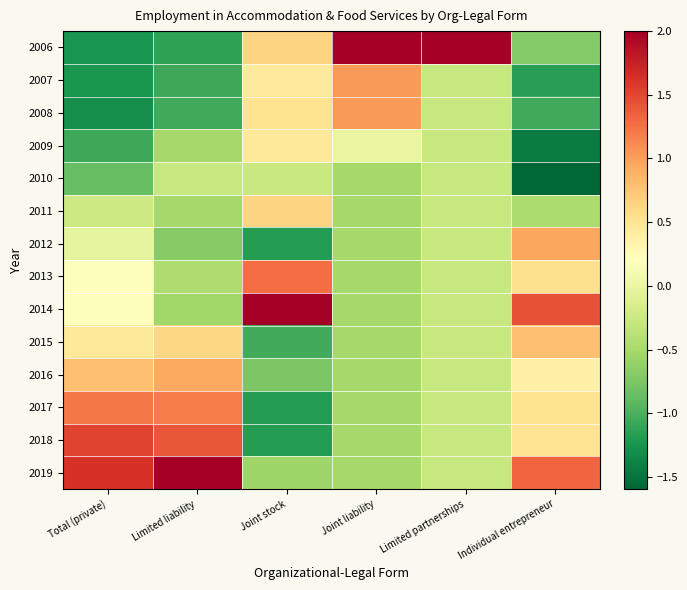

Reading right to left, what are all the values shown in this chart?

2006: Individual entrepreneur=-0.7	Limited partnerships=2.0	Joint liability=2.0	Joint stock=0.6	Limited liability=-1.1	Total (private)=-1.3
2007: Individual entrepreneur=-1.2	Limited partnerships=-0.3	Joint liability=1.0	Joint stock=0.4	Limited liability=-1.1	Total (private)=-1.2
2008: Individual entrepreneur=-1.0	Limited partnerships=-0.3	Joint liability=1.0	Joint stock=0.5	Limited liability=-1.1	Total (private)=-1.3
2009: Individual entrepreneur=-1.4	Limited partnerships=-0.3	Joint liability=0.0	Joint stock=0.5	Limited liability=-0.5	Total (private)=-1.1
2010: Individual entrepreneur=-1.6	Limited partnerships=-0.3	Joint liability=-0.5	Joint stock=-0.3	Limited liability=-0.3	Total (private)=-0.9
2011: Individual entrepreneur=-0.5	Limited partnerships=-0.3	Joint liability=-0.5	Joint stock=0.6	Limited liability=-0.5	Total (private)=-0.2
2012: Individual entrepreneur=0.9	Limited partnerships=-0.3	Joint liability=-0.5	Joint stock=-1.2	Limited liability=-0.7	Total (private)=-0.0
2013: Individual entrepreneur=0.5	Limited partnerships=-0.3	Joint liability=-0.5	Joint stock=1.3	Limited liability=-0.4	Total (private)=0.2
2014: Individual entrepreneur=1.4	Limited partnerships=-0.3	Joint liability=-0.5	Joint stock=2.0	Limited liability=-0.5	Total (private)=0.2
2015: Individual entrepreneur=0.8	Limited partnerships=-0.3	Joint liability=-0.5	Joint stock=-1.0	Limited liability=0.6	Total (private)=0.4
2016: Individual entrepreneur=0.4	Limited partnerships=-0.3	Joint liability=-0.5	Joint stock=-0.8	Limited liability=0.9	Total (private)=0.8
2017: Individual entrepreneur=0.5	Limited partnerships=-0.3	Joint liability=-0.5	Joint stock=-1.2	Limited liability=1.2	Total (private)=1.2
2018: Individual entrepreneur=0.5	Limited partnerships=-0.3	Joint liability=-0.5	Joint stock=-1.2	Limited liability=1.4	Total (private)=1.5
2019: Individual entrepreneur=1.3	Limited partnerships=-0.3	Joint liability=-0.5	Joint stock=-0.6	Limited liability=2.0	Total (private)=1.6